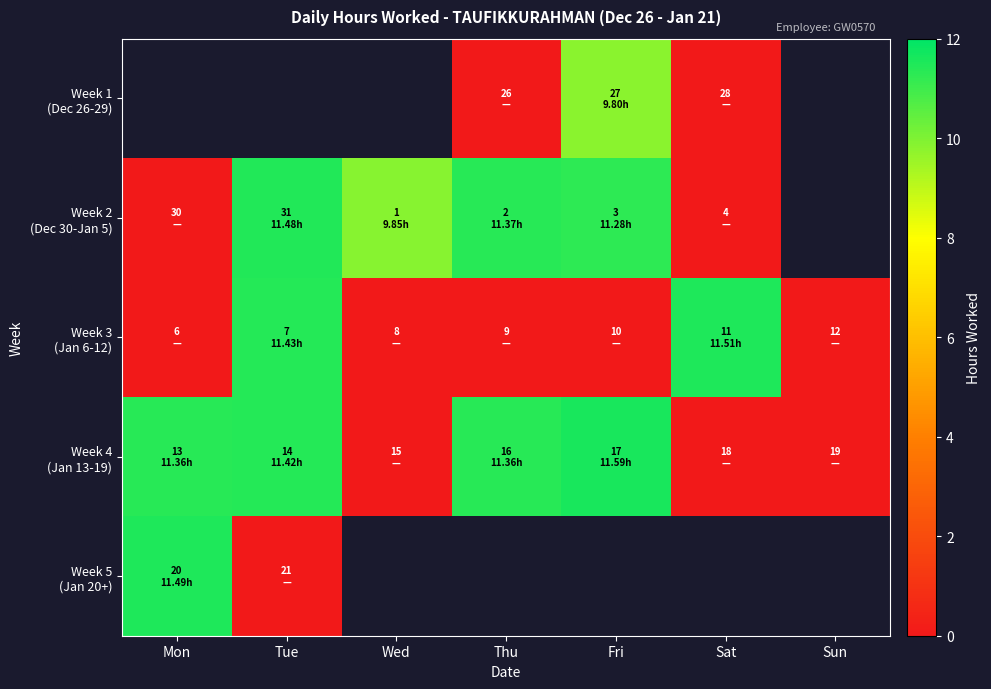

How many positive values does the Week 1 (Dec 26-29) series have?

1